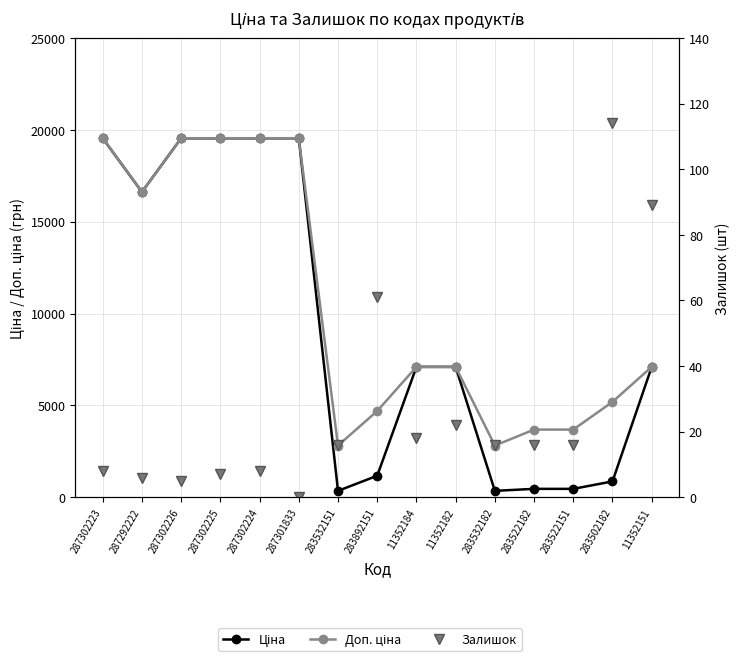

True or false: Ціна and Доп. ціна intersect in this chart.

False